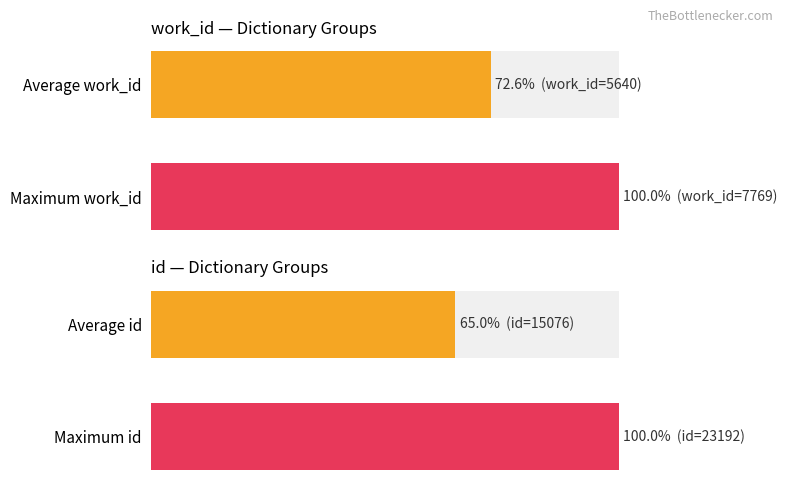

Read the work_id series value at Maximum work_id.

100.0